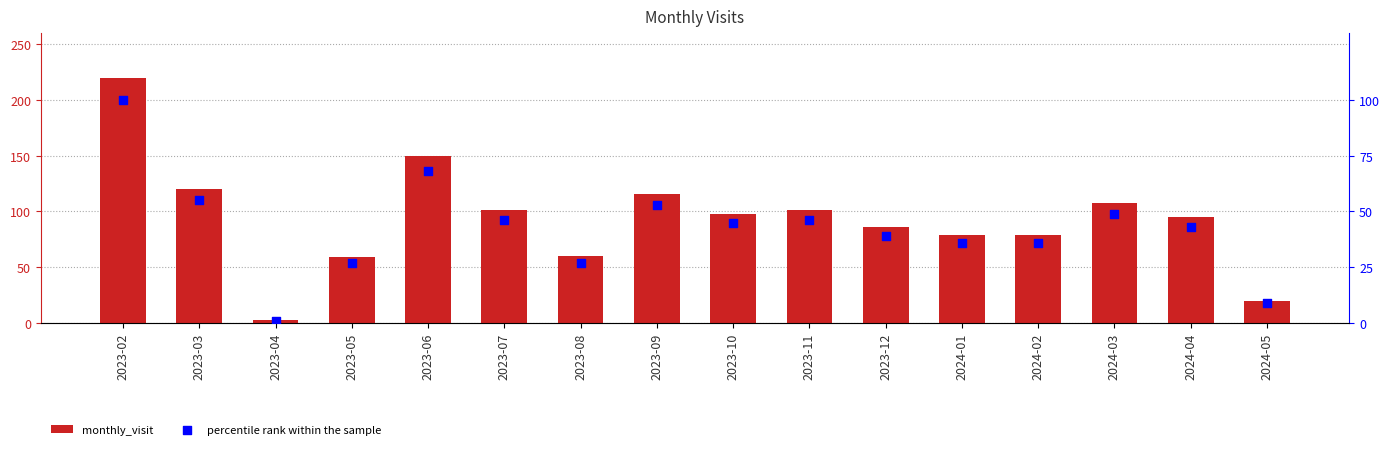

What is the total value across all series at 2023-11?

147